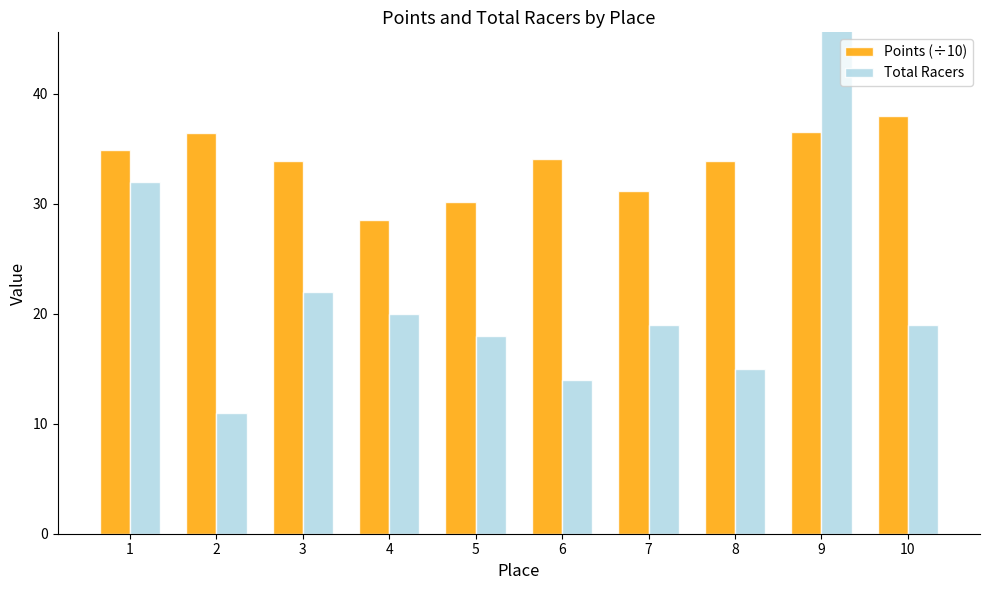

What is the difference between the highest and lowest values at 1?

2.9